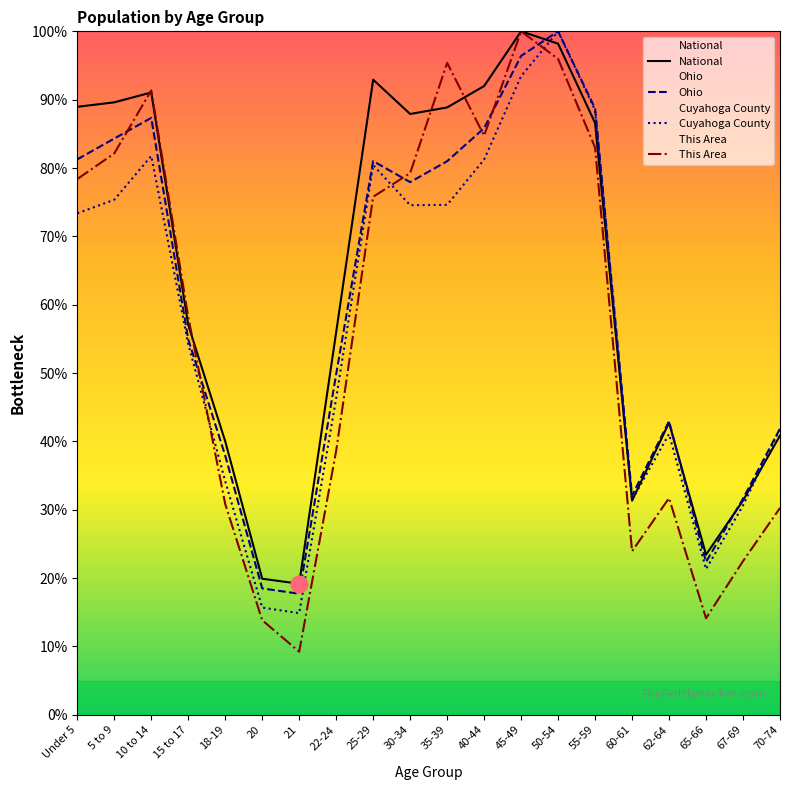

List the labels in order of National value, largest first.

45-49, 50-54, 25-29, 40-44, 10 to 14, 5 to 9, Under 5, 35-39, 30-34, 55-59, 15 to 17, 22-24, 62-64, 70-74, 18-19, 67-69, 60-61, 65-66, 20, 21